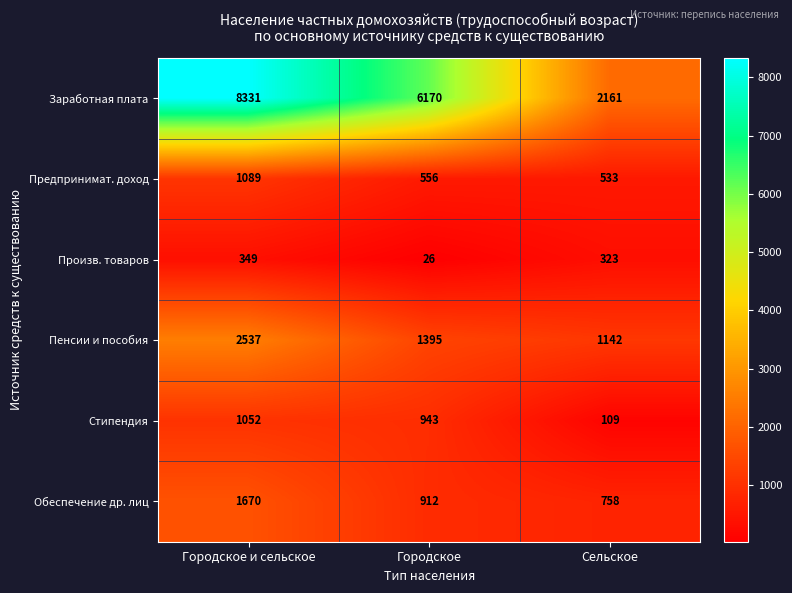

At which category is the sum across all series the highest?

Городское и сельское